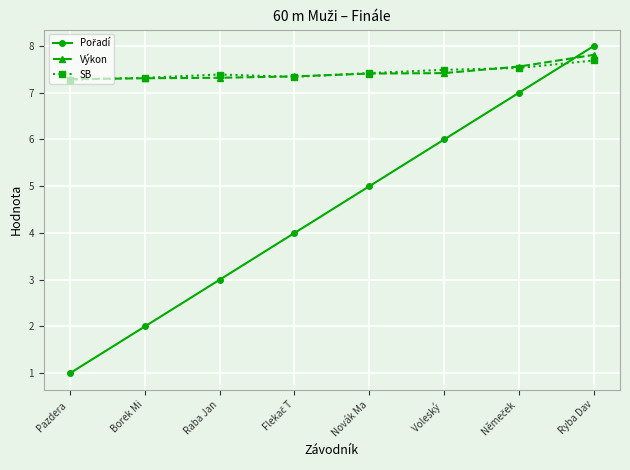

What is the label of the 8th point from the left?

Ryba Dav